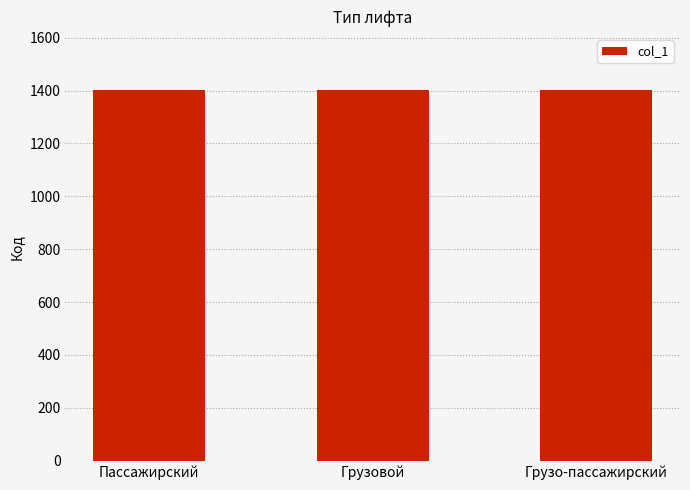

The value at Пассажирский is 616. True or false?

False